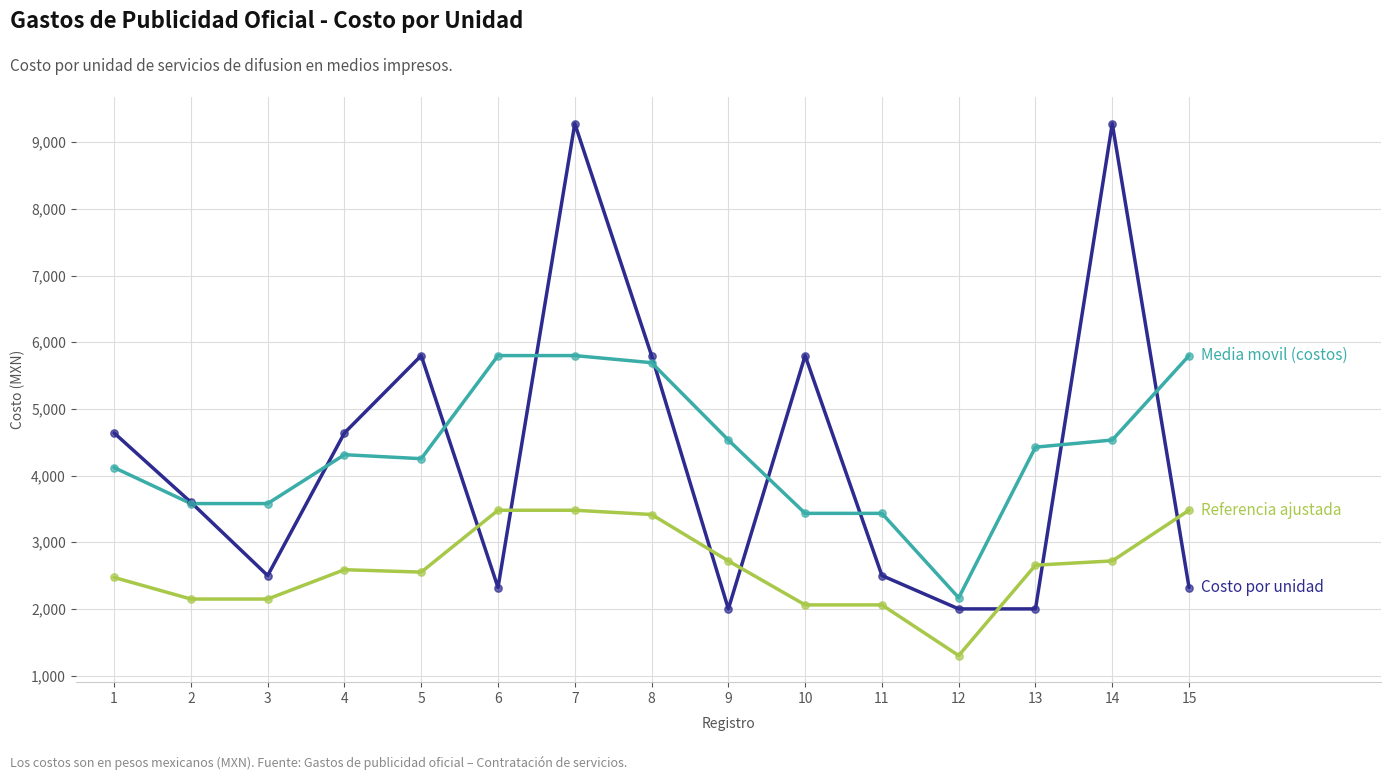

At which category is the sum across all series the highest?

7